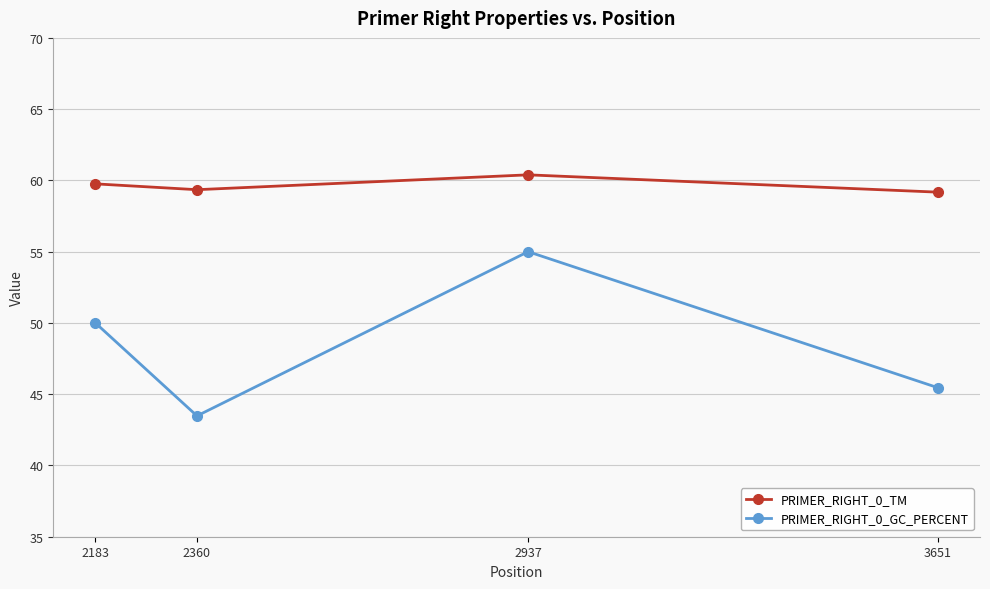

How many interior local peaks does the PRIMER_RIGHT_0_GC_PERCENT series have?

1